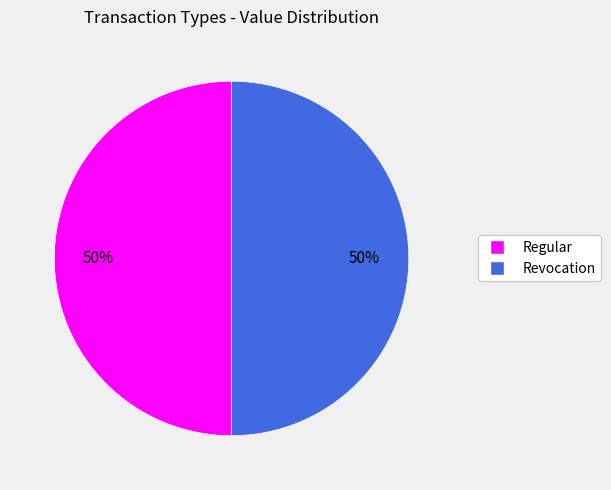

True or false: Revocation accounts for 50% of the total.

True